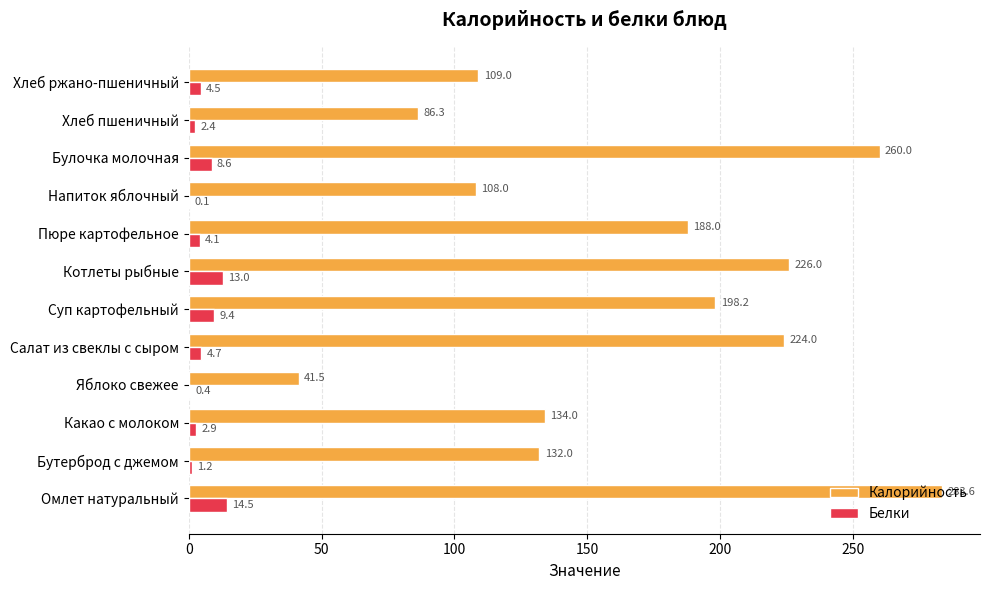

Between Омлет натуральный and Бутерброд с джемом, which series saw the biggest shift?

Калорийность